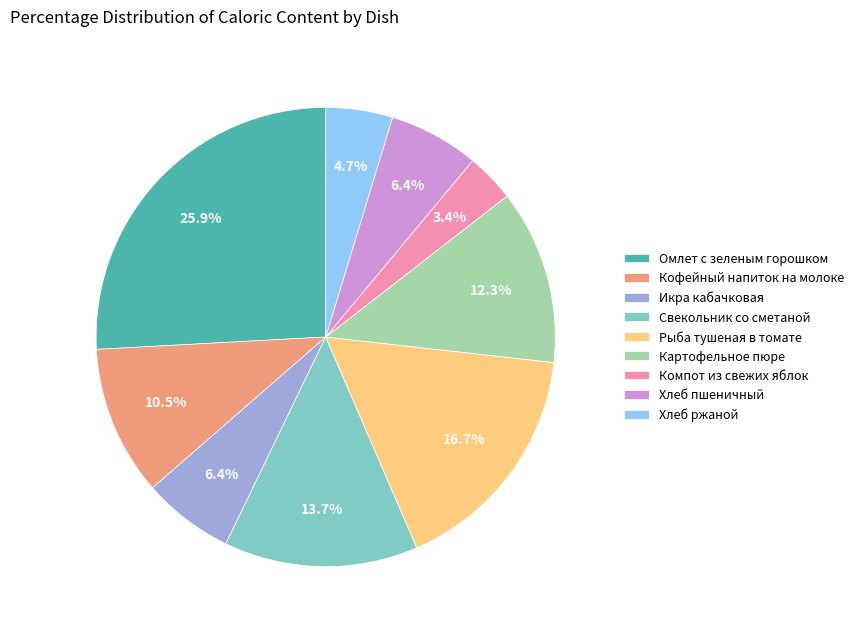

True or false: Свекольник со сметаной accounts for 5% of the total.

False